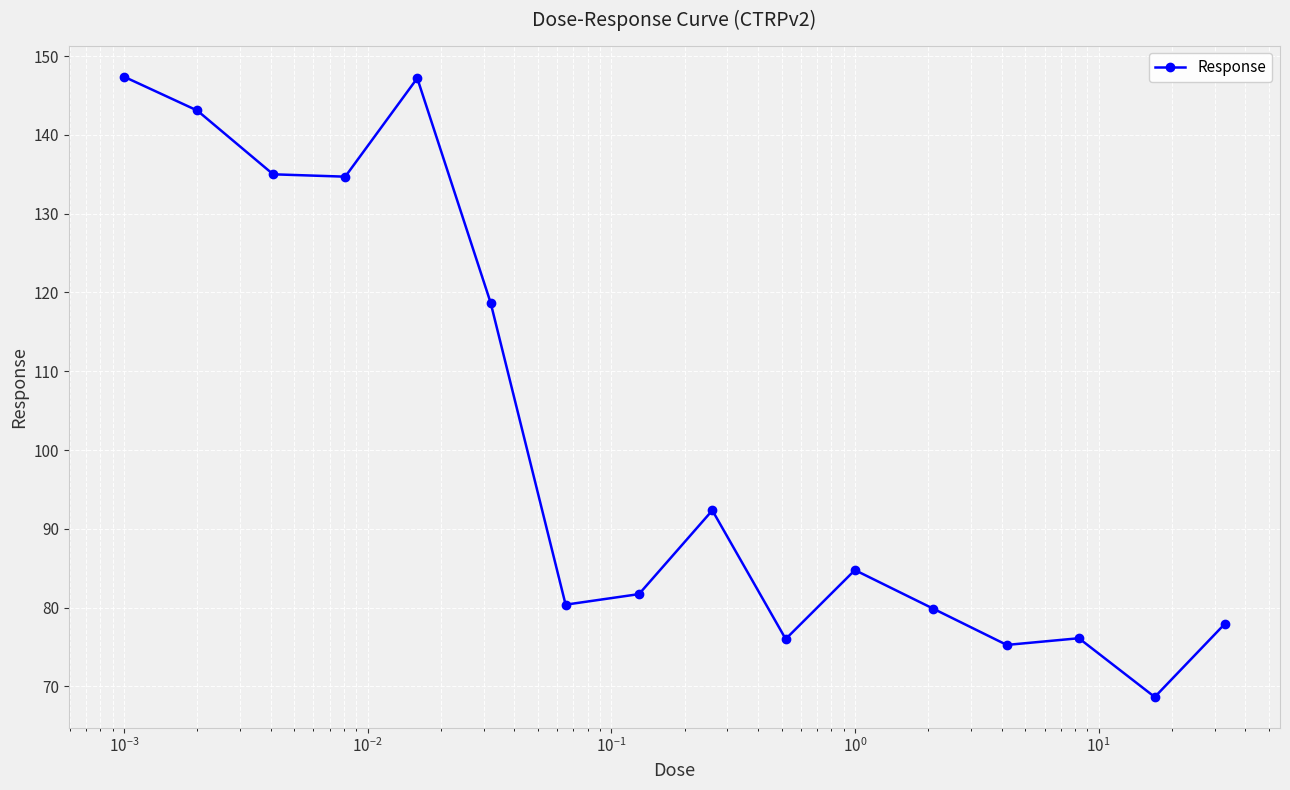

How many data points are less than 84?

8